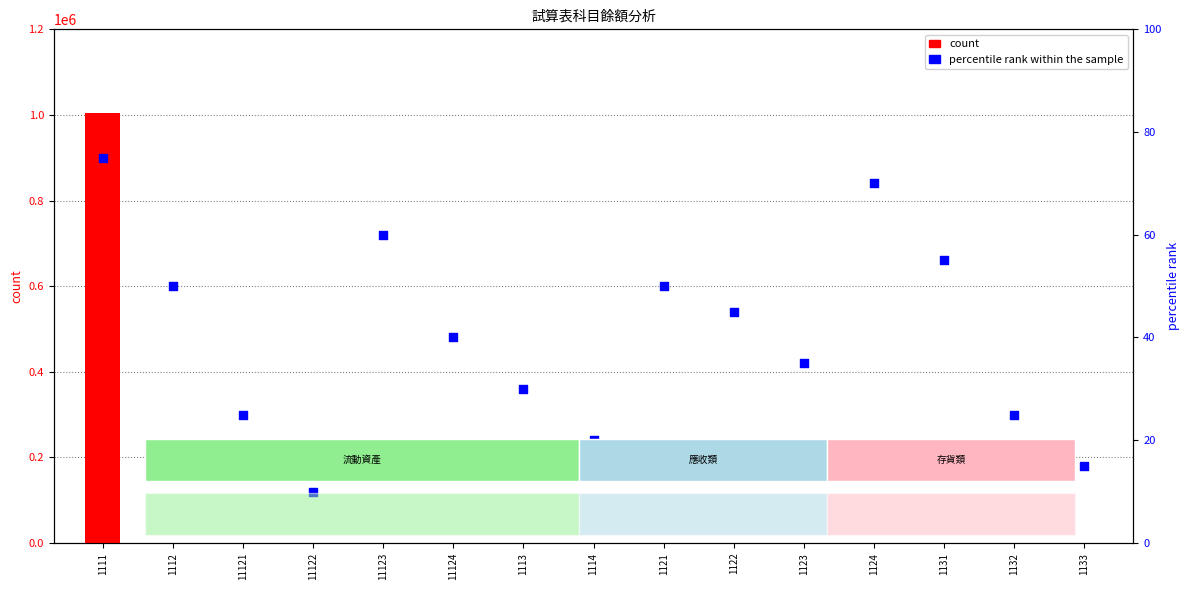

At which category is the sum across all series the highest?

1111